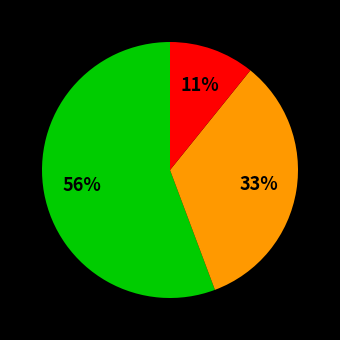

How many slices are in this pie chart?

3